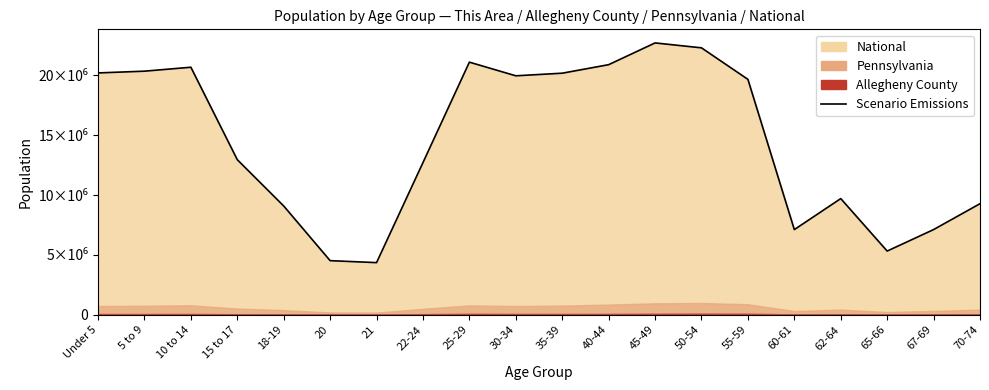

List the labels in order of value, largest first.

45-49, 50-54, 25-29, 40-44, 10 to 14, 5 to 9, Under 5, 35-39, 30-34, 55-59, 15 to 17, 22-24, 62-64, 70-74, 18-19, 67-69, 60-61, 65-66, 20, 21